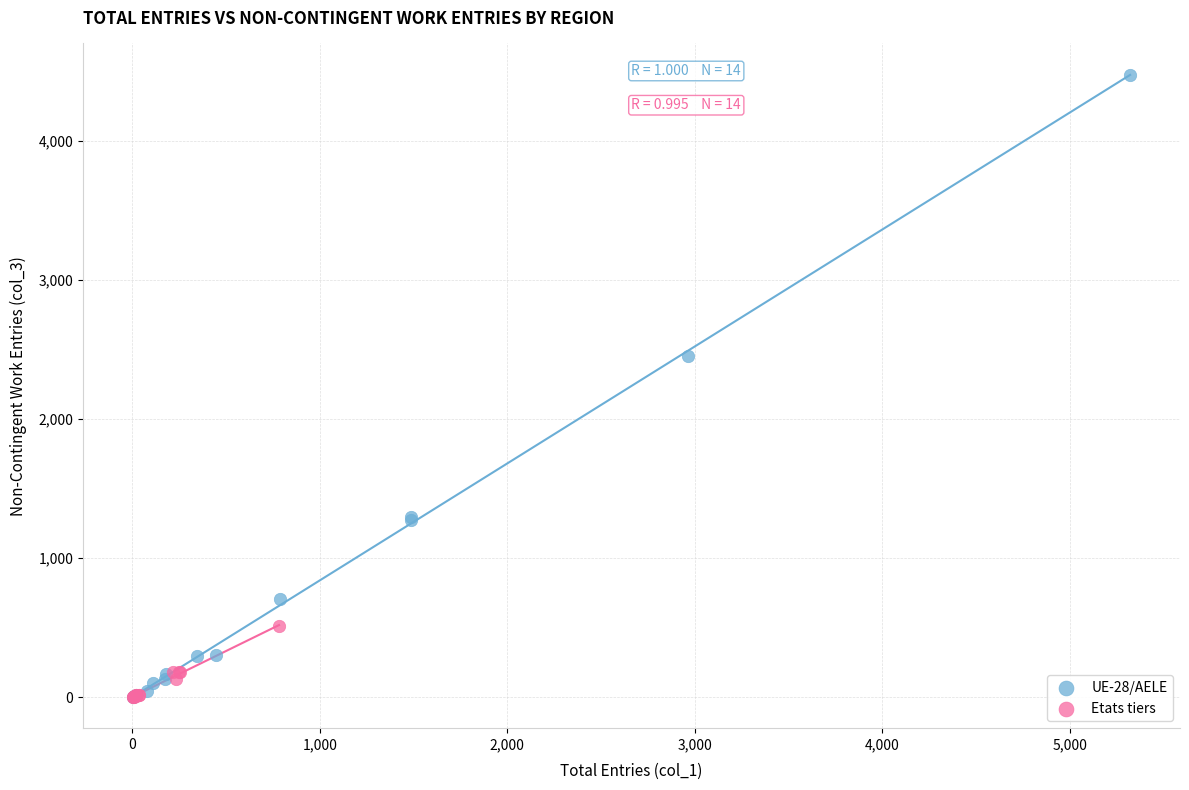

Which series reaches the maximum Y coordinate?

UE-28/AELE